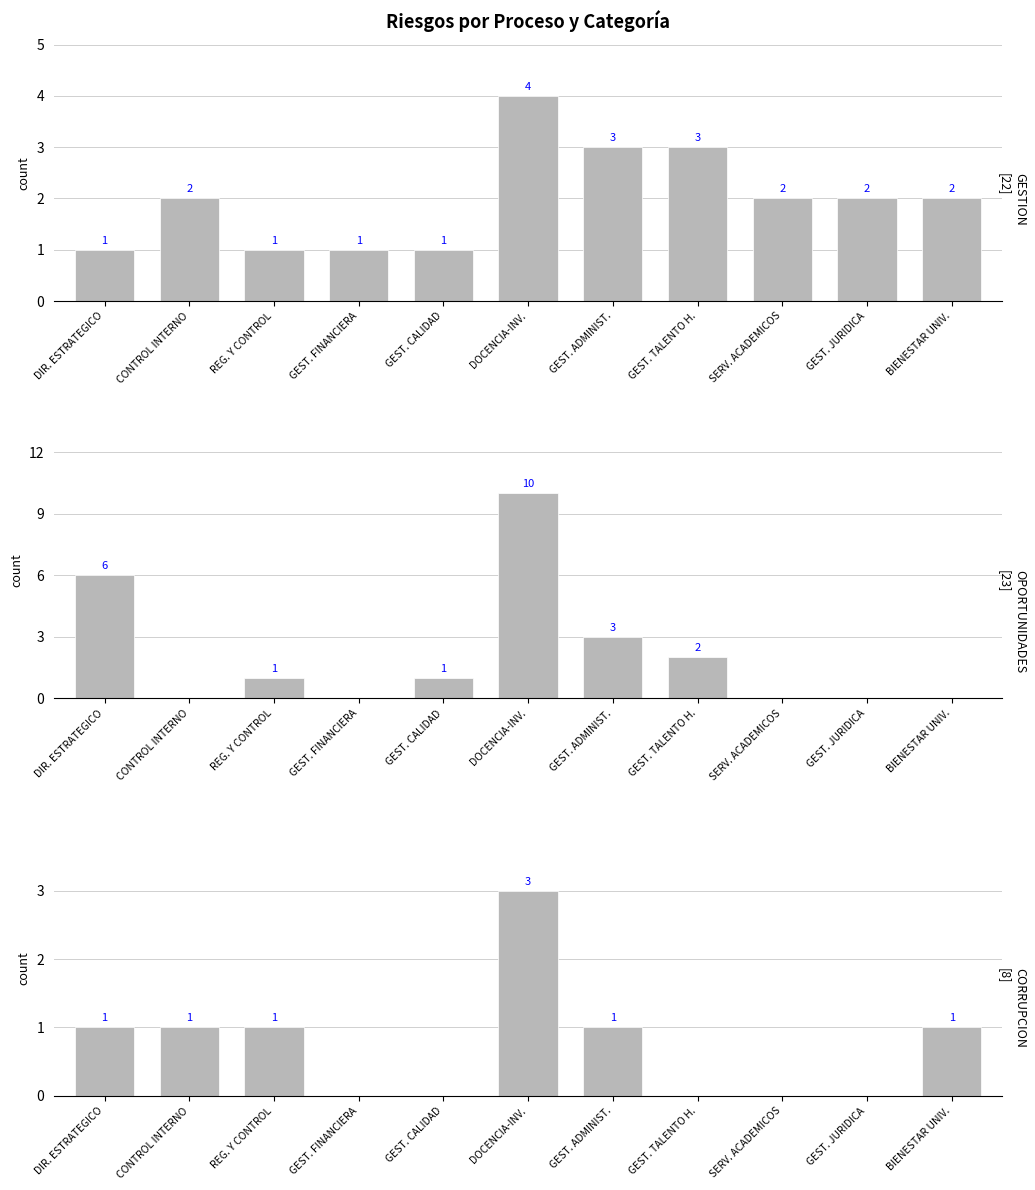

True or false: OPORTUNIDADES has a value of -5 at GEST. FINANCIERA.

False